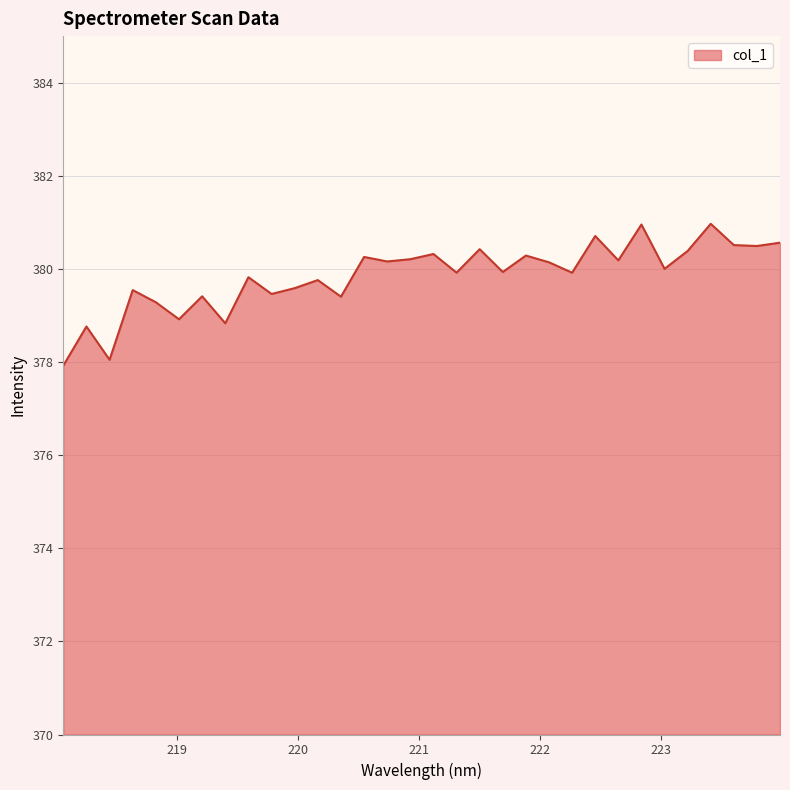

What is the difference between the second highest and second lowest values?

2.9